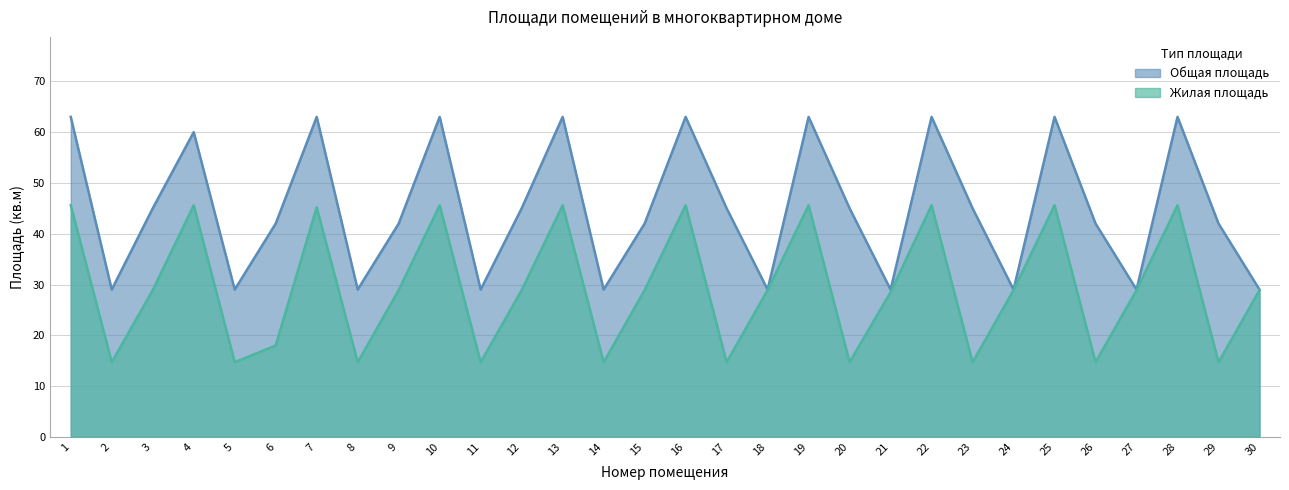

At which category does the chart reach its peak across all series?

1